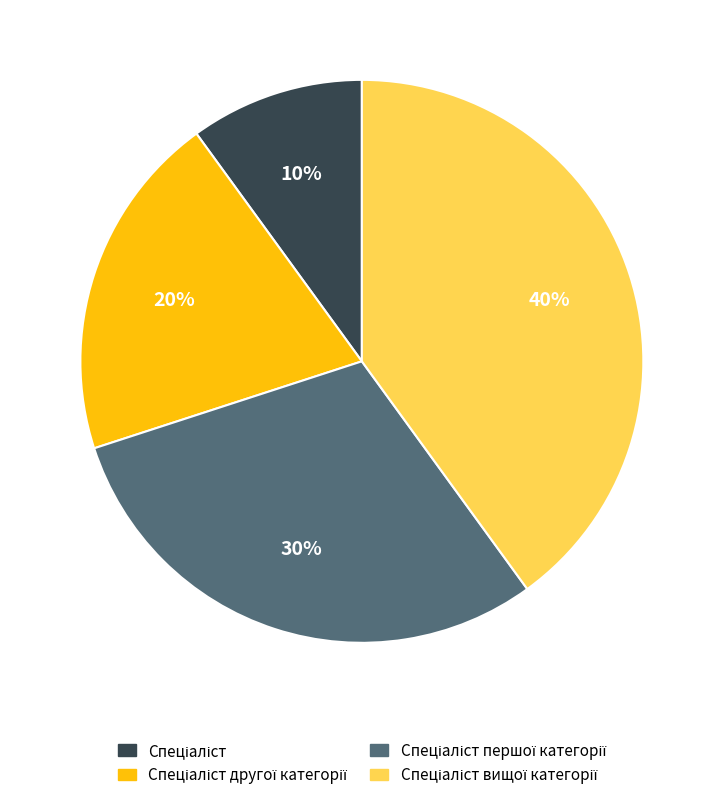

To the nearest percent, what is the average slice percentage?

25%